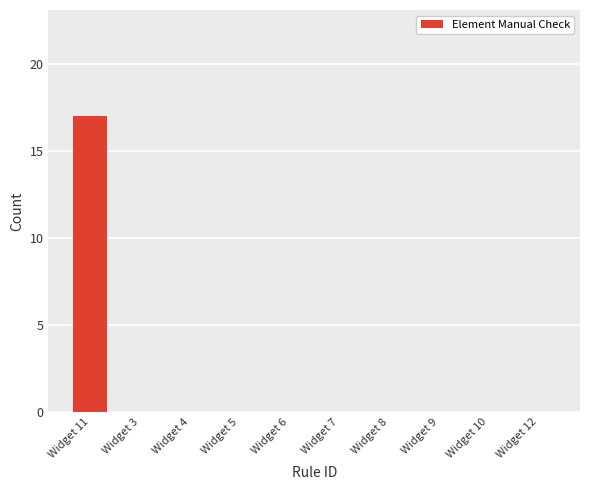

What is the maximum value shown in the chart?

17